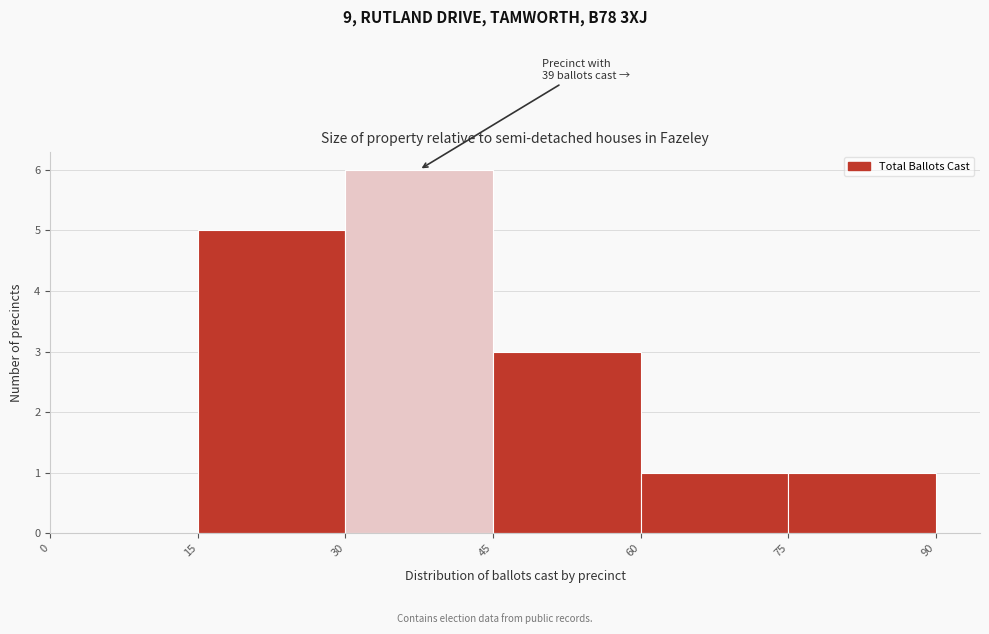

Over which range of the x-axis is the bar tallest?

30 to 45